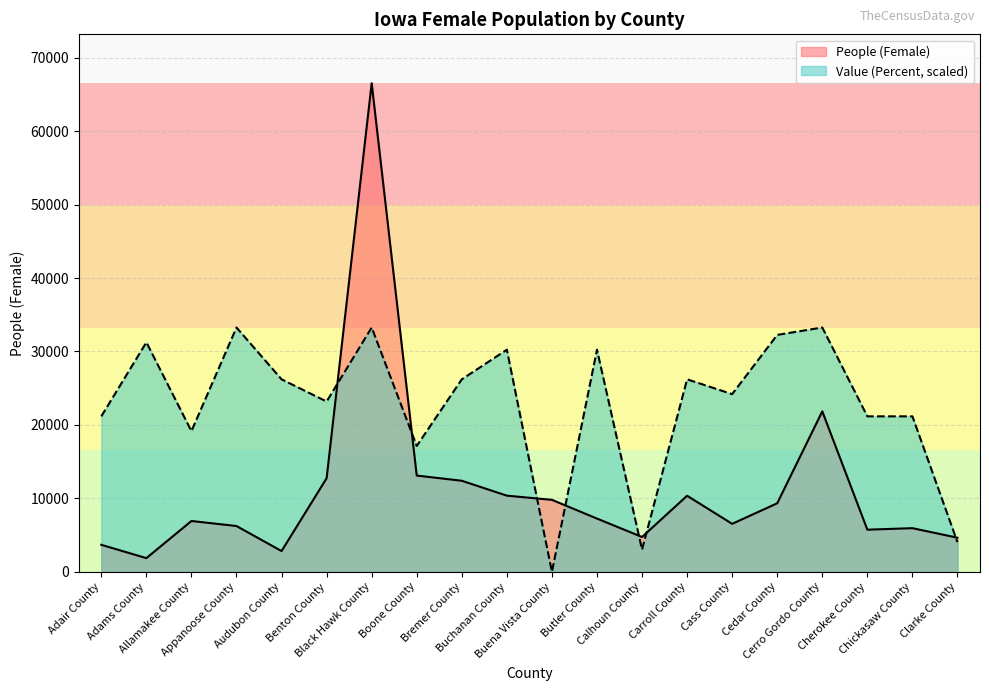

What is the sum of all Value (Percent) values?

456576.0